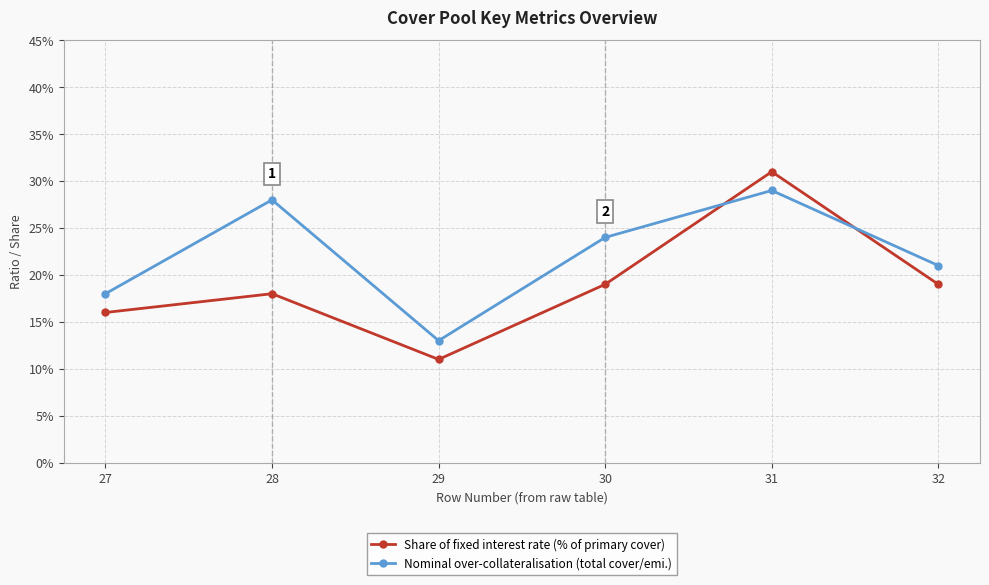

Is it true that Nominal over-collateralisation (total cover/emi.) equals 0.3 at 31?

True